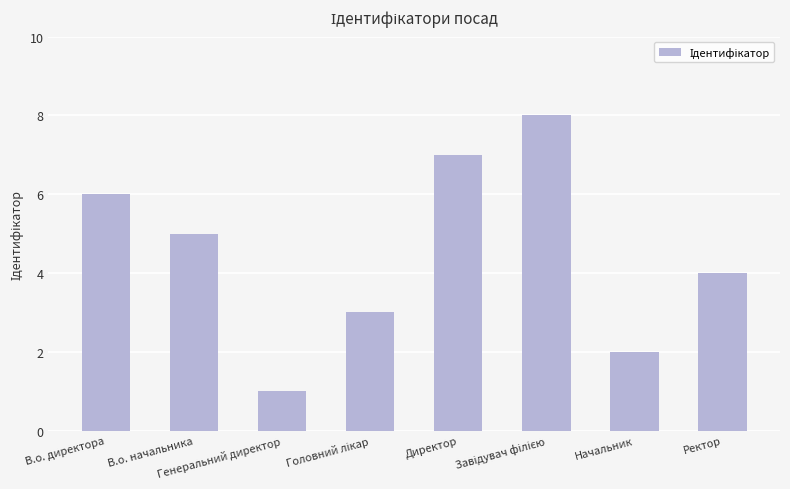

What is the sum of the values at Начальник and Директор?

9